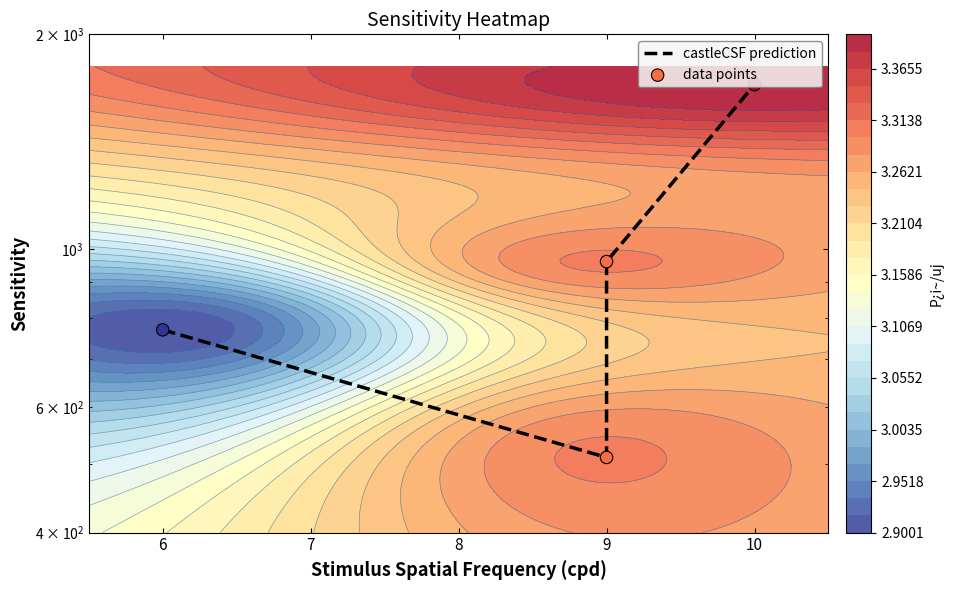

True or false: data points has a value of 1678 at 9.

False